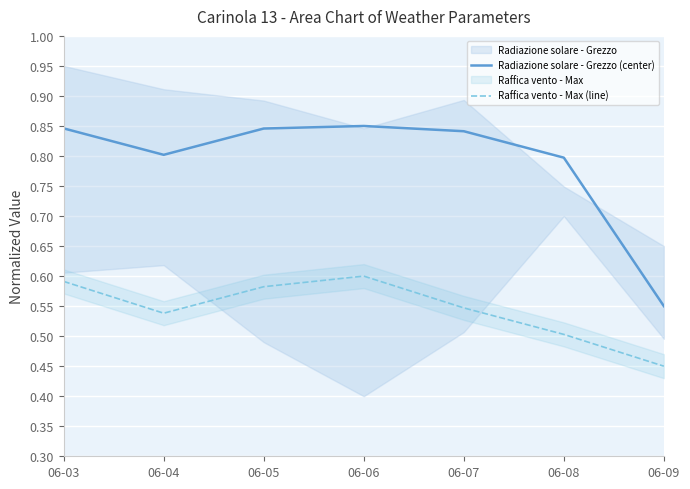

True or false: Radiazione solare - Grezzo (center) and Raffica vento - Max (line) cross at least once.

False